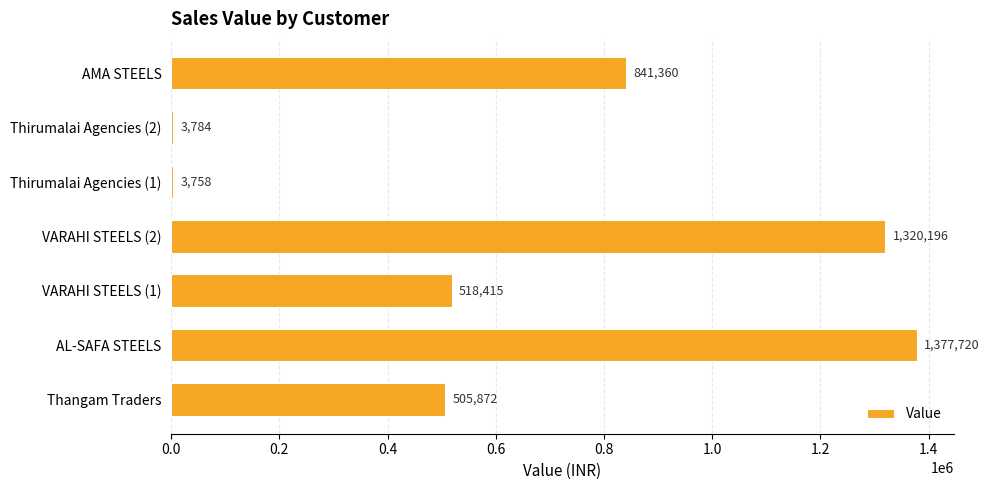

Is it true that the value at VARAHI STEELS (1) is 773301.0?

False